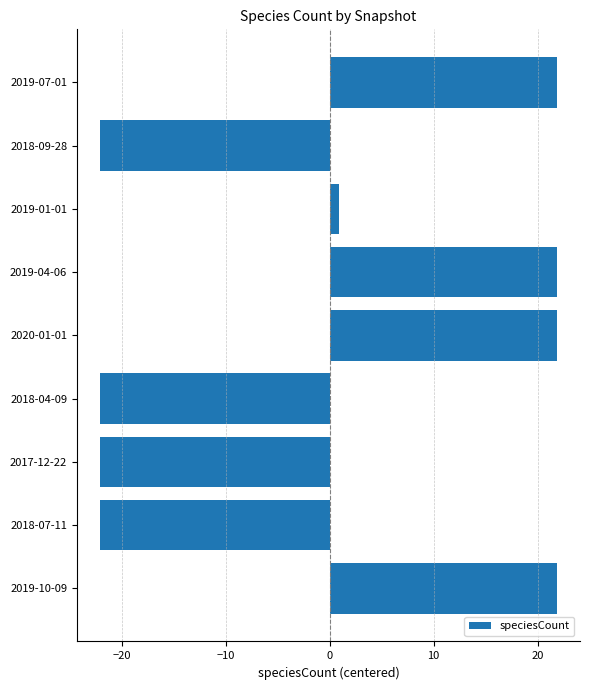

Are the bars grouped side by side (vs. stacked)?

No